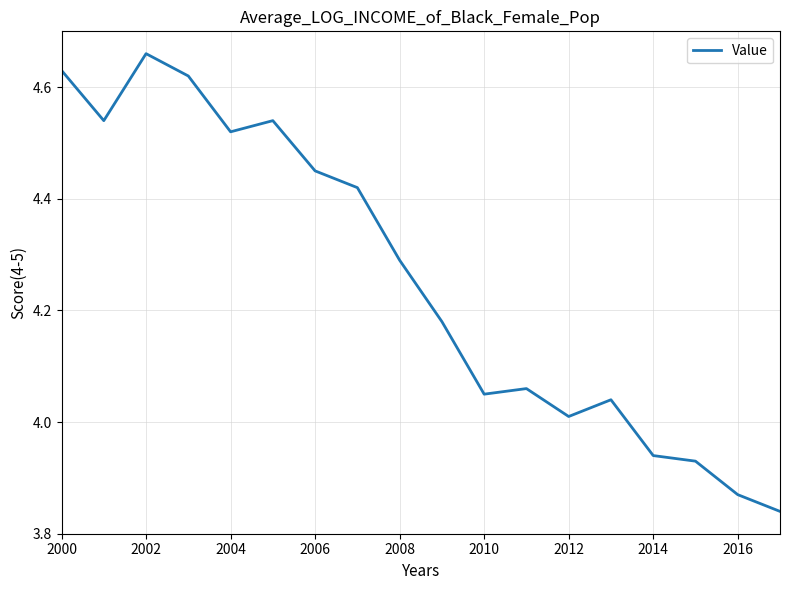

Where is the first local maximum?

2002